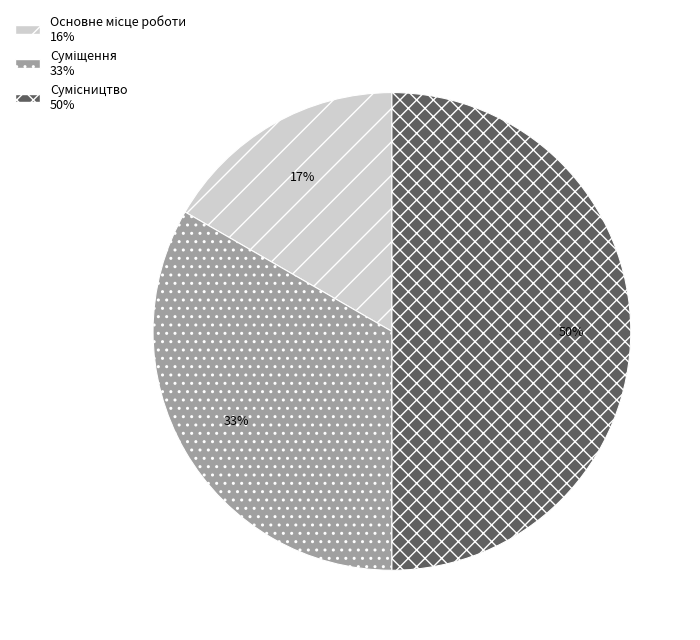

To the nearest percent, what is the difference between the largest and smallest slice percentages?

33%